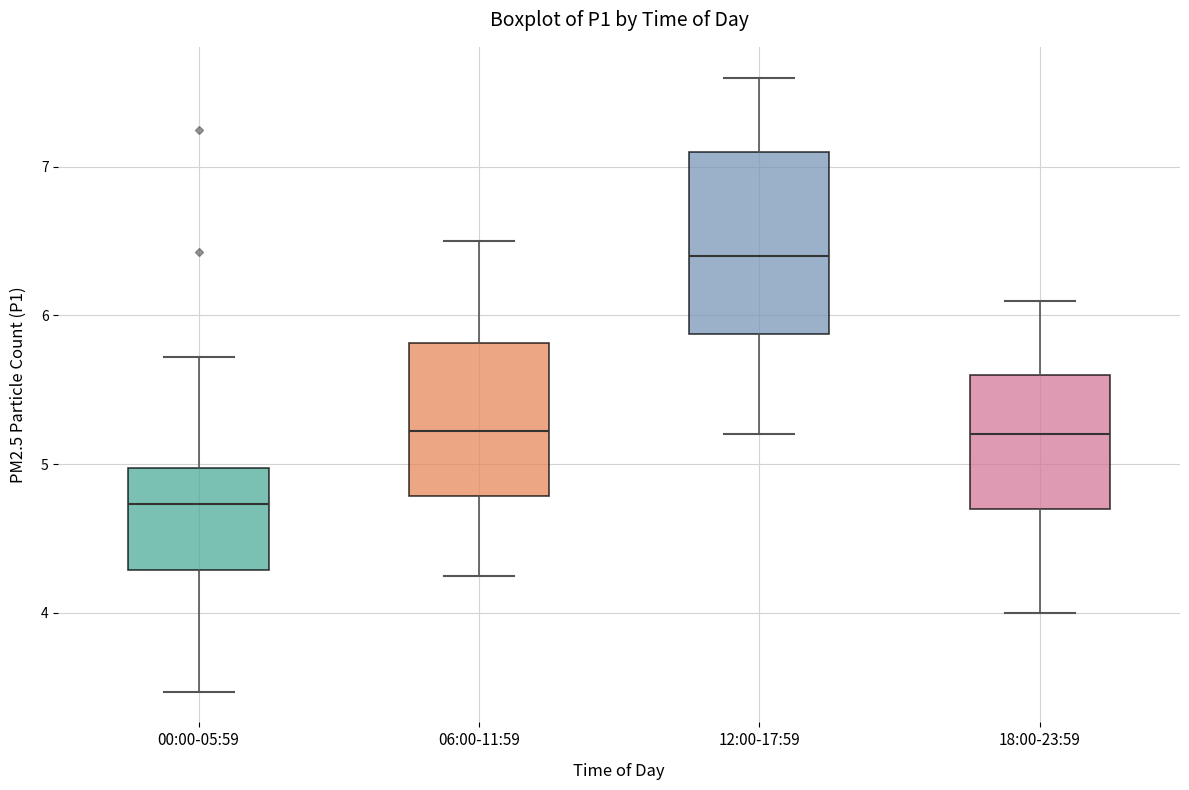

Reading left to right, read every box against the y-axis: the position of its median line, the range the box covers, and the ends of its whiskers. The values are not printed on the chart, so give them approximately, as read against the axis.

00:00-05:59: median 4.7, box 4.3 to 5.0, whiskers 3.5 to 5.7
06:00-11:59: median 5.2, box 4.8 to 5.8, whiskers 4.3 to 6.5
12:00-17:59: median 6.4, box 5.9 to 7.1, whiskers 5.2 to 7.6
18:00-23:59: median 5.2, box 4.7 to 5.6, whiskers 4.0 to 6.1